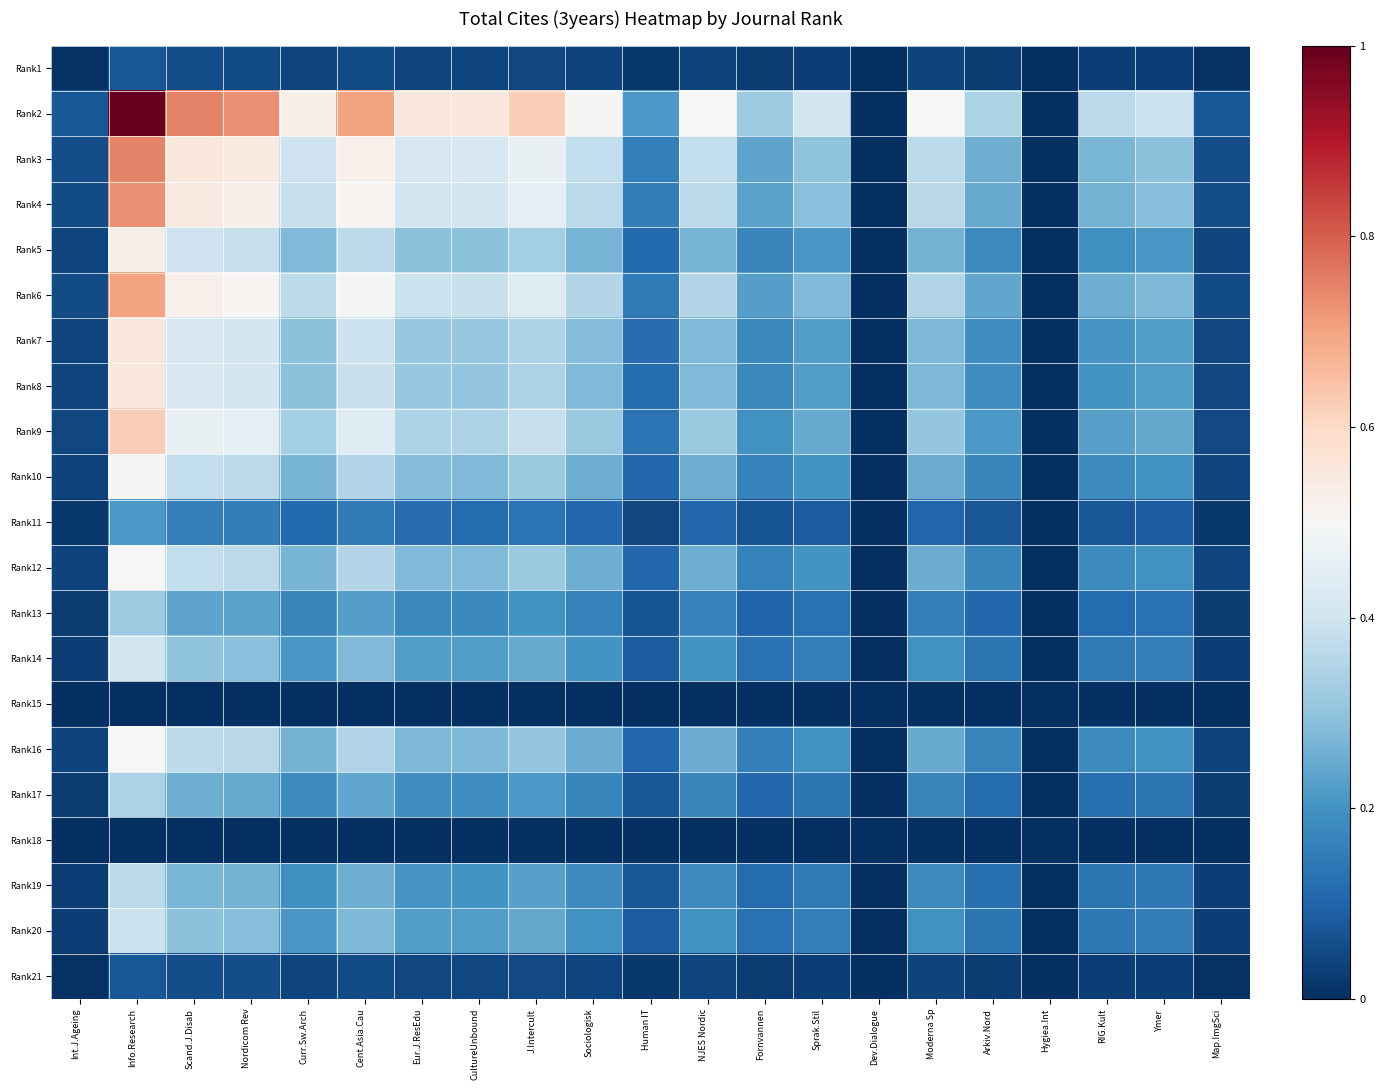

Reading left to right, transcribe all the data shown in this chart.

Rank1: Int.J.Ageing=0.0	Info.Research=0.1	Scand.J.Disab=0.1	Nordicom Rev=0.1	Curr.Sw.Arch=0.0	Cent.Asia.Cau=0.1	Eur.J.ResEdu=0.0	CultureUnbound=0.0	J.Intercult=0.0	Sociologisk=0.0	Human IT=0.0	NJES Nordic=0.0	Fornvannen=0.0	Sprak.Stil=0.0	Dev.Dialogue=0.0	Moderna Sp=0.0	Arkiv.Nord=0.0	Hygiea.Int=0.0	RIG.Kult=0.0	Ymer=0.0	Map.ImgSci=0.0
Rank2: Int.J.Ageing=0.1	Info.Research=1.0	Scand.J.Disab=0.7	Nordicom Rev=0.7	Curr.Sw.Arch=0.5	Cent.Asia.Cau=0.7	Eur.J.ResEdu=0.6	CultureUnbound=0.6	J.Intercult=0.6	Sociologisk=0.5	Human IT=0.2	NJES Nordic=0.5	Fornvannen=0.3	Sprak.Stil=0.4	Dev.Dialogue=0.0	Moderna Sp=0.5	Arkiv.Nord=0.3	Hygiea.Int=0.0	RIG.Kult=0.4	Ymer=0.4	Map.ImgSci=0.1
Rank3: Int.J.Ageing=0.1	Info.Research=0.7	Scand.J.Disab=0.6	Nordicom Rev=0.5	Curr.Sw.Arch=0.4	Cent.Asia.Cau=0.5	Eur.J.ResEdu=0.4	CultureUnbound=0.4	J.Intercult=0.5	Sociologisk=0.4	Human IT=0.2	NJES Nordic=0.4	Fornvannen=0.2	Sprak.Stil=0.3	Dev.Dialogue=0.0	Moderna Sp=0.4	Arkiv.Nord=0.3	Hygiea.Int=0.0	RIG.Kult=0.3	Ymer=0.3	Map.ImgSci=0.1
Rank4: Int.J.Ageing=0.1	Info.Research=0.7	Scand.J.Disab=0.5	Nordicom Rev=0.5	Curr.Sw.Arch=0.4	Cent.Asia.Cau=0.5	Eur.J.ResEdu=0.4	CultureUnbound=0.4	J.Intercult=0.5	Sociologisk=0.4	Human IT=0.2	NJES Nordic=0.4	Fornvannen=0.2	Sprak.Stil=0.3	Dev.Dialogue=0.0	Moderna Sp=0.4	Arkiv.Nord=0.2	Hygiea.Int=0.0	RIG.Kult=0.3	Ymer=0.3	Map.ImgSci=0.1
Rank5: Int.J.Ageing=0.0	Info.Research=0.5	Scand.J.Disab=0.4	Nordicom Rev=0.4	Curr.Sw.Arch=0.3	Cent.Asia.Cau=0.4	Eur.J.ResEdu=0.3	CultureUnbound=0.3	J.Intercult=0.3	Sociologisk=0.3	Human IT=0.1	NJES Nordic=0.3	Fornvannen=0.2	Sprak.Stil=0.2	Dev.Dialogue=0.0	Moderna Sp=0.3	Arkiv.Nord=0.2	Hygiea.Int=0.0	RIG.Kult=0.2	Ymer=0.2	Map.ImgSci=0.0
Rank6: Int.J.Ageing=0.1	Info.Research=0.7	Scand.J.Disab=0.5	Nordicom Rev=0.5	Curr.Sw.Arch=0.4	Cent.Asia.Cau=0.5	Eur.J.ResEdu=0.4	CultureUnbound=0.4	J.Intercult=0.4	Sociologisk=0.4	Human IT=0.1	NJES Nordic=0.4	Fornvannen=0.2	Sprak.Stil=0.3	Dev.Dialogue=0.0	Moderna Sp=0.3	Arkiv.Nord=0.2	Hygiea.Int=0.0	RIG.Kult=0.3	Ymer=0.3	Map.ImgSci=0.1
Rank7: Int.J.Ageing=0.0	Info.Research=0.6	Scand.J.Disab=0.4	Nordicom Rev=0.4	Curr.Sw.Arch=0.3	Cent.Asia.Cau=0.4	Eur.J.ResEdu=0.3	CultureUnbound=0.3	J.Intercult=0.3	Sociologisk=0.3	Human IT=0.1	NJES Nordic=0.3	Fornvannen=0.2	Sprak.Stil=0.2	Dev.Dialogue=0.0	Moderna Sp=0.3	Arkiv.Nord=0.2	Hygiea.Int=0.0	RIG.Kult=0.2	Ymer=0.2	Map.ImgSci=0.0
Rank8: Int.J.Ageing=0.0	Info.Research=0.6	Scand.J.Disab=0.4	Nordicom Rev=0.4	Curr.Sw.Arch=0.3	Cent.Asia.Cau=0.4	Eur.J.ResEdu=0.3	CultureUnbound=0.3	J.Intercult=0.3	Sociologisk=0.3	Human IT=0.1	NJES Nordic=0.3	Fornvannen=0.2	Sprak.Stil=0.2	Dev.Dialogue=0.0	Moderna Sp=0.3	Arkiv.Nord=0.2	Hygiea.Int=0.0	RIG.Kult=0.2	Ymer=0.2	Map.ImgSci=0.0
Rank9: Int.J.Ageing=0.0	Info.Research=0.6	Scand.J.Disab=0.5	Nordicom Rev=0.5	Curr.Sw.Arch=0.3	Cent.Asia.Cau=0.4	Eur.J.ResEdu=0.3	CultureUnbound=0.3	J.Intercult=0.4	Sociologisk=0.3	Human IT=0.1	NJES Nordic=0.3	Fornvannen=0.2	Sprak.Stil=0.2	Dev.Dialogue=0.0	Moderna Sp=0.3	Arkiv.Nord=0.2	Hygiea.Int=0.0	RIG.Kult=0.2	Ymer=0.2	Map.ImgSci=0.0
Rank10: Int.J.Ageing=0.0	Info.Research=0.5	Scand.J.Disab=0.4	Nordicom Rev=0.4	Curr.Sw.Arch=0.3	Cent.Asia.Cau=0.4	Eur.J.ResEdu=0.3	CultureUnbound=0.3	J.Intercult=0.3	Sociologisk=0.3	Human IT=0.1	NJES Nordic=0.3	Fornvannen=0.2	Sprak.Stil=0.2	Dev.Dialogue=0.0	Moderna Sp=0.3	Arkiv.Nord=0.2	Hygiea.Int=0.0	RIG.Kult=0.2	Ymer=0.2	Map.ImgSci=0.0
Rank11: Int.J.Ageing=0.0	Info.Research=0.2	Scand.J.Disab=0.2	Nordicom Rev=0.2	Curr.Sw.Arch=0.1	Cent.Asia.Cau=0.1	Eur.J.ResEdu=0.1	CultureUnbound=0.1	J.Intercult=0.1	Sociologisk=0.1	Human IT=0.0	NJES Nordic=0.1	Fornvannen=0.1	Sprak.Stil=0.1	Dev.Dialogue=0.0	Moderna Sp=0.1	Arkiv.Nord=0.1	Hygiea.Int=0.0	RIG.Kult=0.1	Ymer=0.1	Map.ImgSci=0.0
Rank12: Int.J.Ageing=0.0	Info.Research=0.5	Scand.J.Disab=0.4	Nordicom Rev=0.4	Curr.Sw.Arch=0.3	Cent.Asia.Cau=0.4	Eur.J.ResEdu=0.3	CultureUnbound=0.3	J.Intercult=0.3	Sociologisk=0.3	Human IT=0.1	NJES Nordic=0.3	Fornvannen=0.2	Sprak.Stil=0.2	Dev.Dialogue=0.0	Moderna Sp=0.3	Arkiv.Nord=0.2	Hygiea.Int=0.0	RIG.Kult=0.2	Ymer=0.2	Map.ImgSci=0.0
Rank13: Int.J.Ageing=0.0	Info.Research=0.3	Scand.J.Disab=0.2	Nordicom Rev=0.2	Curr.Sw.Arch=0.2	Cent.Asia.Cau=0.2	Eur.J.ResEdu=0.2	CultureUnbound=0.2	J.Intercult=0.2	Sociologisk=0.2	Human IT=0.1	NJES Nordic=0.2	Fornvannen=0.1	Sprak.Stil=0.1	Dev.Dialogue=0.0	Moderna Sp=0.2	Arkiv.Nord=0.1	Hygiea.Int=0.0	RIG.Kult=0.1	Ymer=0.1	Map.ImgSci=0.0
Rank14: Int.J.Ageing=0.0	Info.Research=0.4	Scand.J.Disab=0.3	Nordicom Rev=0.3	Curr.Sw.Arch=0.2	Cent.Asia.Cau=0.3	Eur.J.ResEdu=0.2	CultureUnbound=0.2	J.Intercult=0.2	Sociologisk=0.2	Human IT=0.1	NJES Nordic=0.2	Fornvannen=0.1	Sprak.Stil=0.2	Dev.Dialogue=0.0	Moderna Sp=0.2	Arkiv.Nord=0.1	Hygiea.Int=0.0	RIG.Kult=0.1	Ymer=0.2	Map.ImgSci=0.0
Rank15: Int.J.Ageing=0.0	Info.Research=0.0	Scand.J.Disab=0.0	Nordicom Rev=0.0	Curr.Sw.Arch=0.0	Cent.Asia.Cau=0.0	Eur.J.ResEdu=0.0	CultureUnbound=0.0	J.Intercult=0.0	Sociologisk=0.0	Human IT=0.0	NJES Nordic=0.0	Fornvannen=0.0	Sprak.Stil=0.0	Dev.Dialogue=0.0	Moderna Sp=0.0	Arkiv.Nord=0.0	Hygiea.Int=0.0	RIG.Kult=0.0	Ymer=0.0	Map.ImgSci=0.0
Rank16: Int.J.Ageing=0.0	Info.Research=0.5	Scand.J.Disab=0.4	Nordicom Rev=0.4	Curr.Sw.Arch=0.3	Cent.Asia.Cau=0.3	Eur.J.ResEdu=0.3	CultureUnbound=0.3	J.Intercult=0.3	Sociologisk=0.3	Human IT=0.1	NJES Nordic=0.3	Fornvannen=0.2	Sprak.Stil=0.2	Dev.Dialogue=0.0	Moderna Sp=0.2	Arkiv.Nord=0.2	Hygiea.Int=0.0	RIG.Kult=0.2	Ymer=0.2	Map.ImgSci=0.0
Rank17: Int.J.Ageing=0.0	Info.Research=0.3	Scand.J.Disab=0.3	Nordicom Rev=0.2	Curr.Sw.Arch=0.2	Cent.Asia.Cau=0.2	Eur.J.ResEdu=0.2	CultureUnbound=0.2	J.Intercult=0.2	Sociologisk=0.2	Human IT=0.1	NJES Nordic=0.2	Fornvannen=0.1	Sprak.Stil=0.1	Dev.Dialogue=0.0	Moderna Sp=0.2	Arkiv.Nord=0.1	Hygiea.Int=0.0	RIG.Kult=0.1	Ymer=0.1	Map.ImgSci=0.0
Rank18: Int.J.Ageing=0.0	Info.Research=0.0	Scand.J.Disab=0.0	Nordicom Rev=0.0	Curr.Sw.Arch=0.0	Cent.Asia.Cau=0.0	Eur.J.ResEdu=0.0	CultureUnbound=0.0	J.Intercult=0.0	Sociologisk=0.0	Human IT=0.0	NJES Nordic=0.0	Fornvannen=0.0	Sprak.Stil=0.0	Dev.Dialogue=0.0	Moderna Sp=0.0	Arkiv.Nord=0.0	Hygiea.Int=0.0	RIG.Kult=0.0	Ymer=0.0	Map.ImgSci=0.0
Rank19: Int.J.Ageing=0.0	Info.Research=0.4	Scand.J.Disab=0.3	Nordicom Rev=0.3	Curr.Sw.Arch=0.2	Cent.Asia.Cau=0.3	Eur.J.ResEdu=0.2	CultureUnbound=0.2	J.Intercult=0.2	Sociologisk=0.2	Human IT=0.1	NJES Nordic=0.2	Fornvannen=0.1	Sprak.Stil=0.1	Dev.Dialogue=0.0	Moderna Sp=0.2	Arkiv.Nord=0.1	Hygiea.Int=0.0	RIG.Kult=0.1	Ymer=0.1	Map.ImgSci=0.0
Rank20: Int.J.Ageing=0.0	Info.Research=0.4	Scand.J.Disab=0.3	Nordicom Rev=0.3	Curr.Sw.Arch=0.2	Cent.Asia.Cau=0.3	Eur.J.ResEdu=0.2	CultureUnbound=0.2	J.Intercult=0.2	Sociologisk=0.2	Human IT=0.1	NJES Nordic=0.2	Fornvannen=0.1	Sprak.Stil=0.2	Dev.Dialogue=0.0	Moderna Sp=0.2	Arkiv.Nord=0.1	Hygiea.Int=0.0	RIG.Kult=0.1	Ymer=0.2	Map.ImgSci=0.0
Rank21: Int.J.Ageing=0.0	Info.Research=0.1	Scand.J.Disab=0.1	Nordicom Rev=0.1	Curr.Sw.Arch=0.0	Cent.Asia.Cau=0.1	Eur.J.ResEdu=0.0	CultureUnbound=0.0	J.Intercult=0.0	Sociologisk=0.0	Human IT=0.0	NJES Nordic=0.0	Fornvannen=0.0	Sprak.Stil=0.0	Dev.Dialogue=0.0	Moderna Sp=0.0	Arkiv.Nord=0.0	Hygiea.Int=0.0	RIG.Kult=0.0	Ymer=0.0	Map.ImgSci=0.0